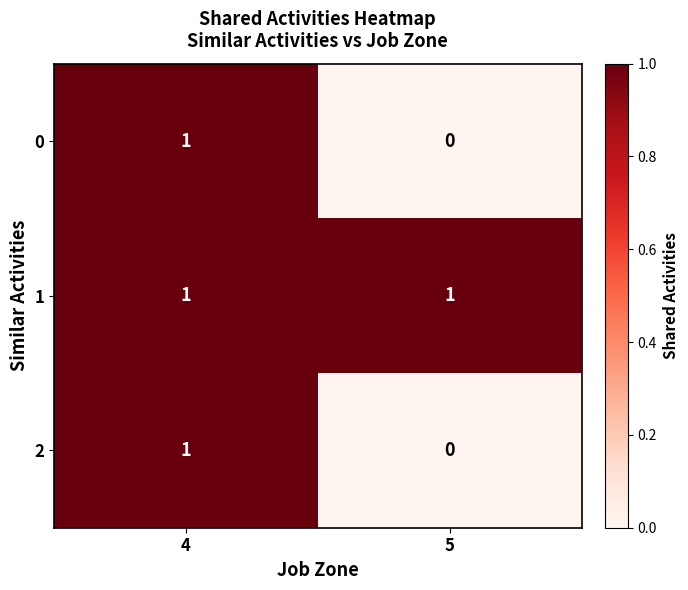

Reading right to left, list all the values displayed in this chart.

0: 0	1
1: 1	1
2: 0	1